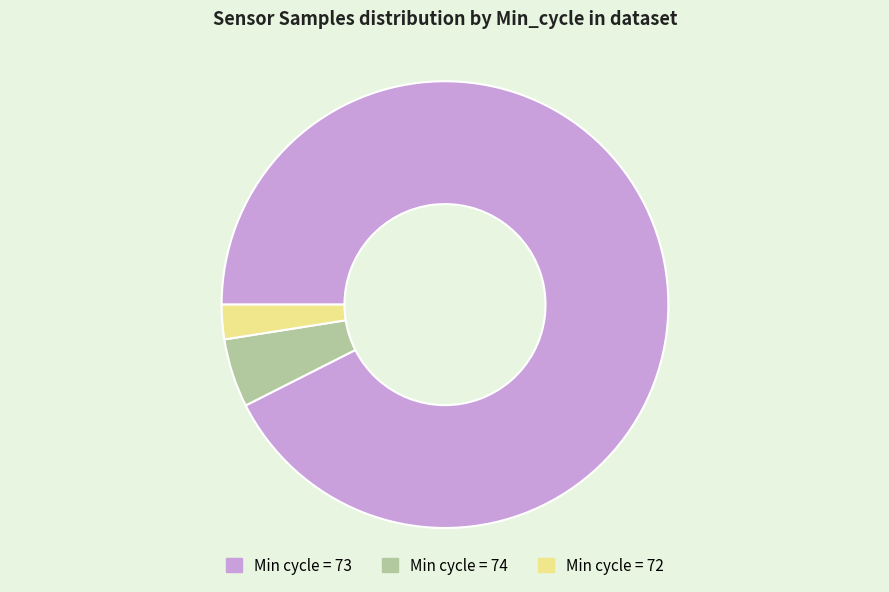

Rank the categories by value from highest to lowest.

Min cycle = 73, Min cycle = 74, Min cycle = 72